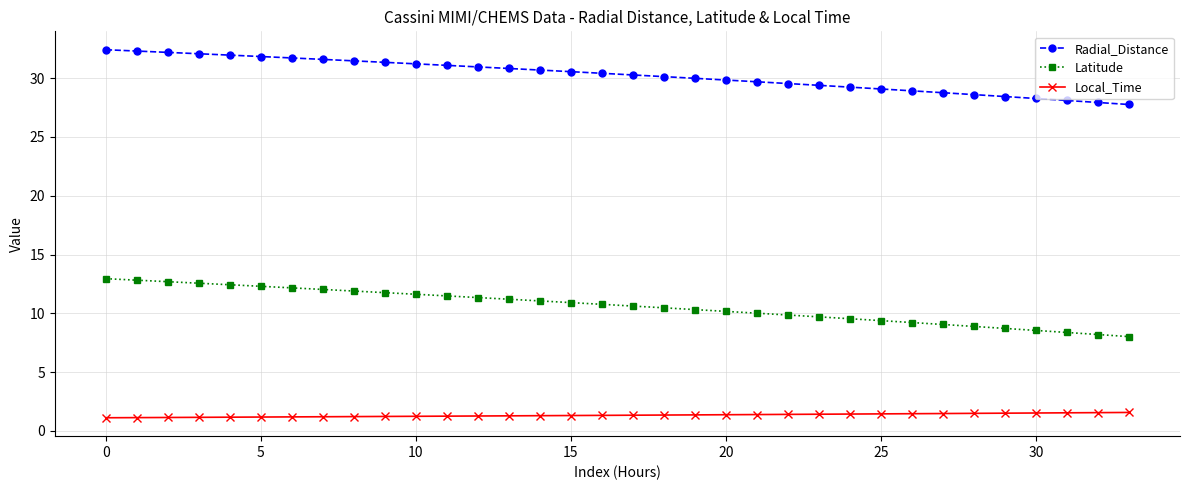

How many distinct data groups are displayed?

3